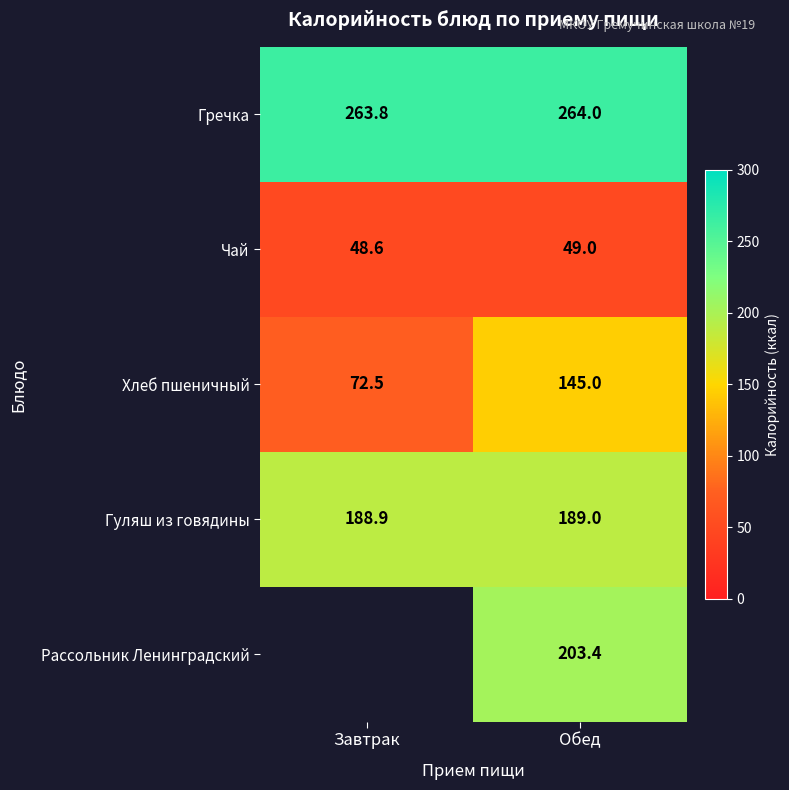

How many series are shown in this chart?

5